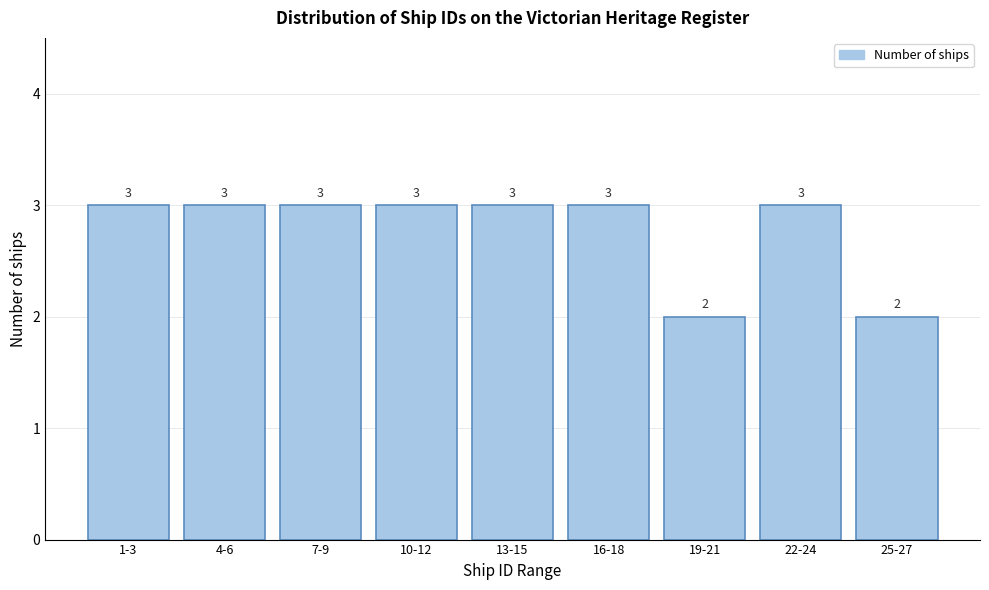

Reading left to right, extract all data points from this chart.

1-3=3	4-6=3	7-9=3	10-12=3	13-15=3	16-18=3	19-21=2	22-24=3	25-27=2